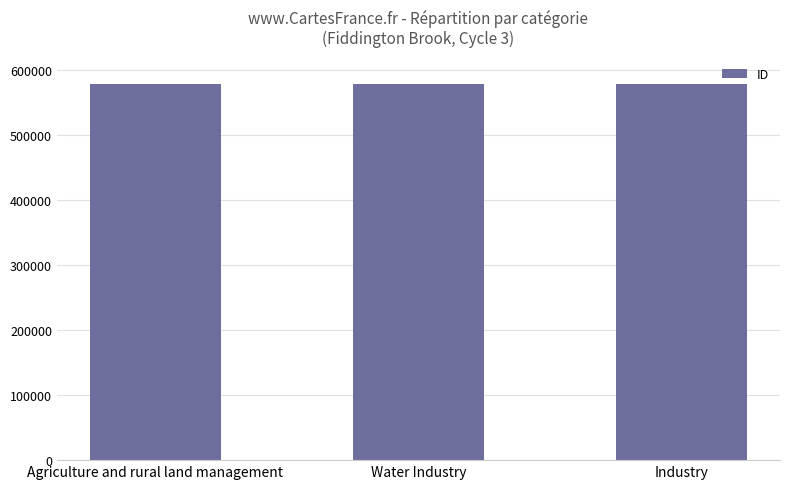

How many data points does each series have?

3